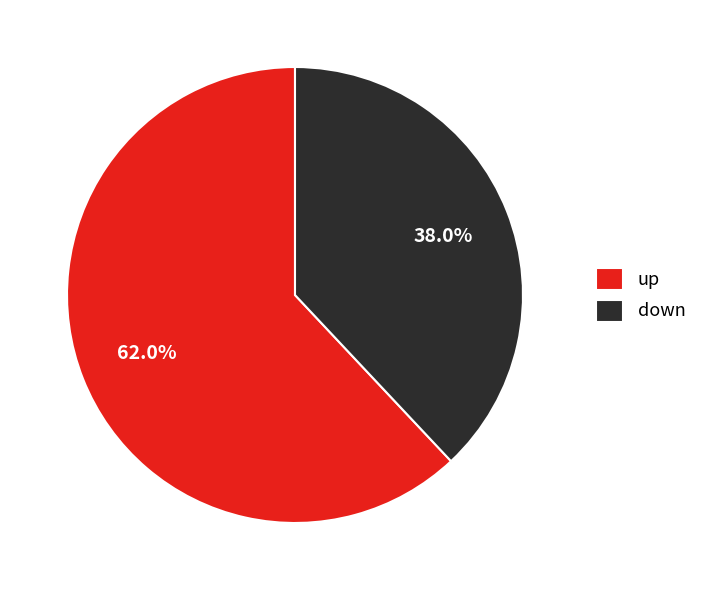

How many slices are in this pie chart?

2